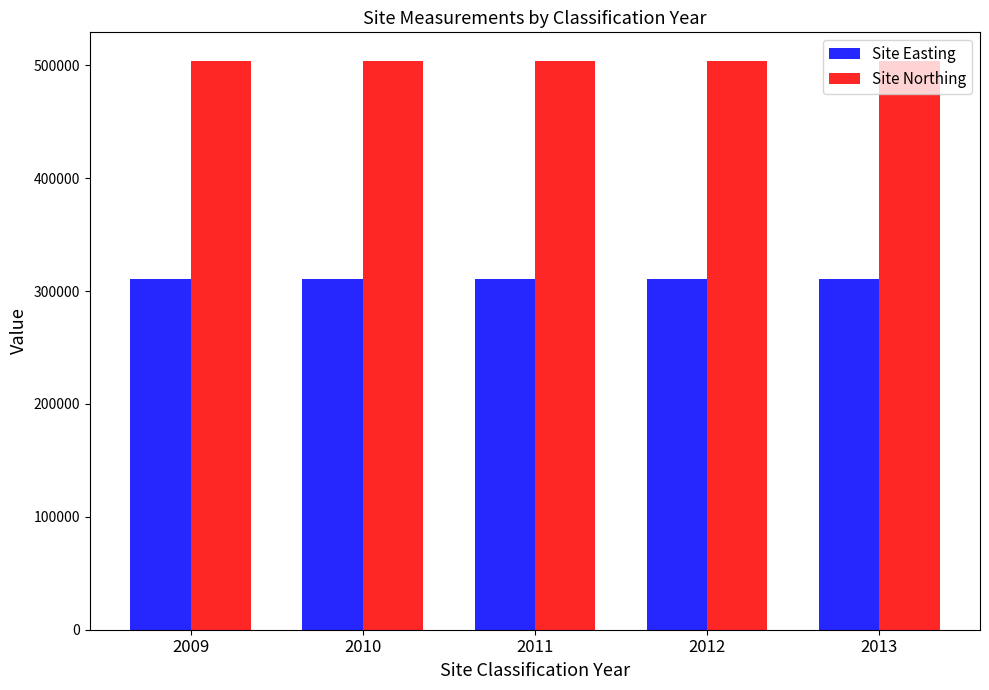

The Site Northing series shows 504047 at 2012. True or false?

True